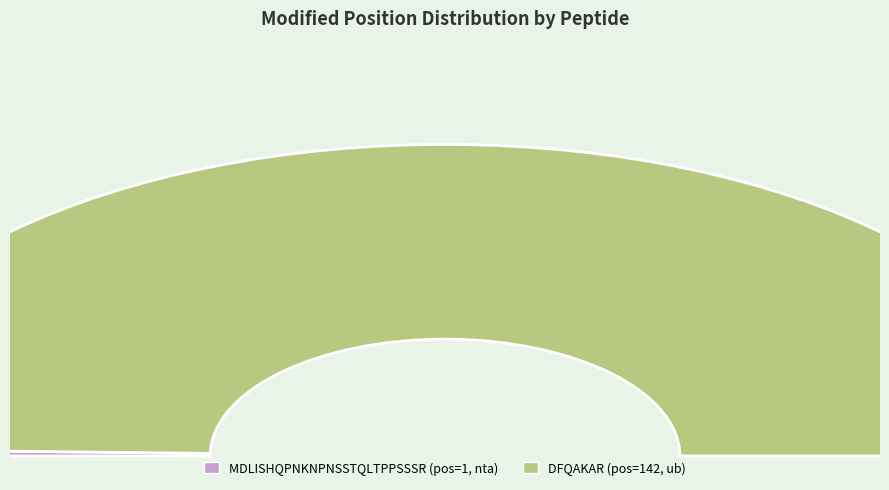

Which slice represents more than half of the pie?

DFQAKAR